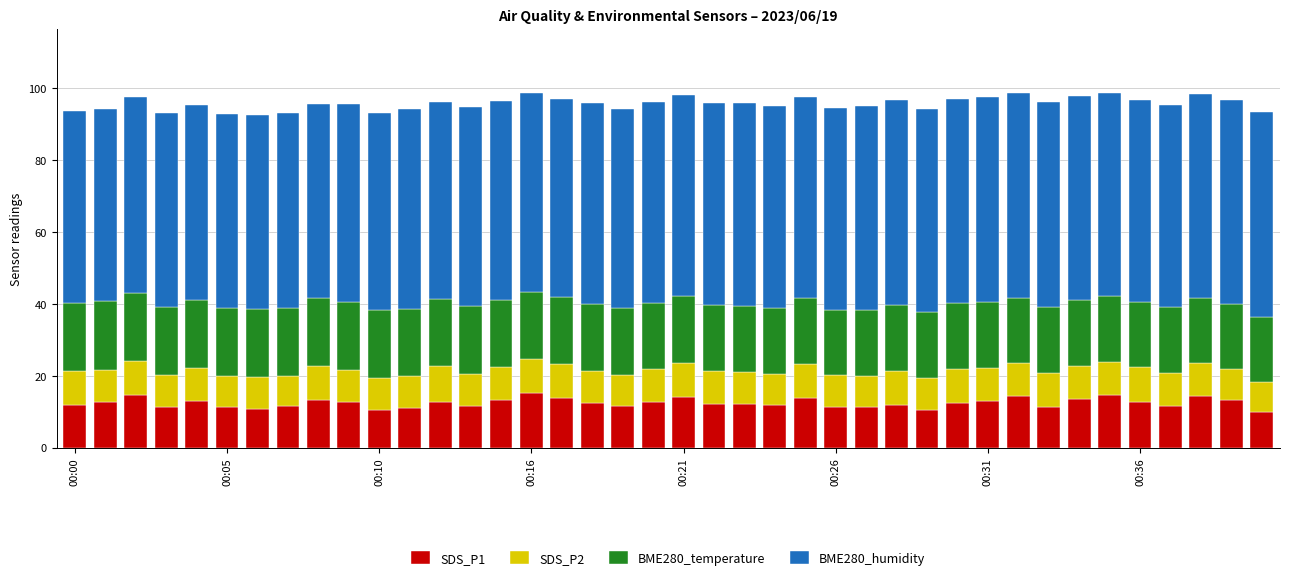

What is the lowest value of the SDS_P1 series?

10.0